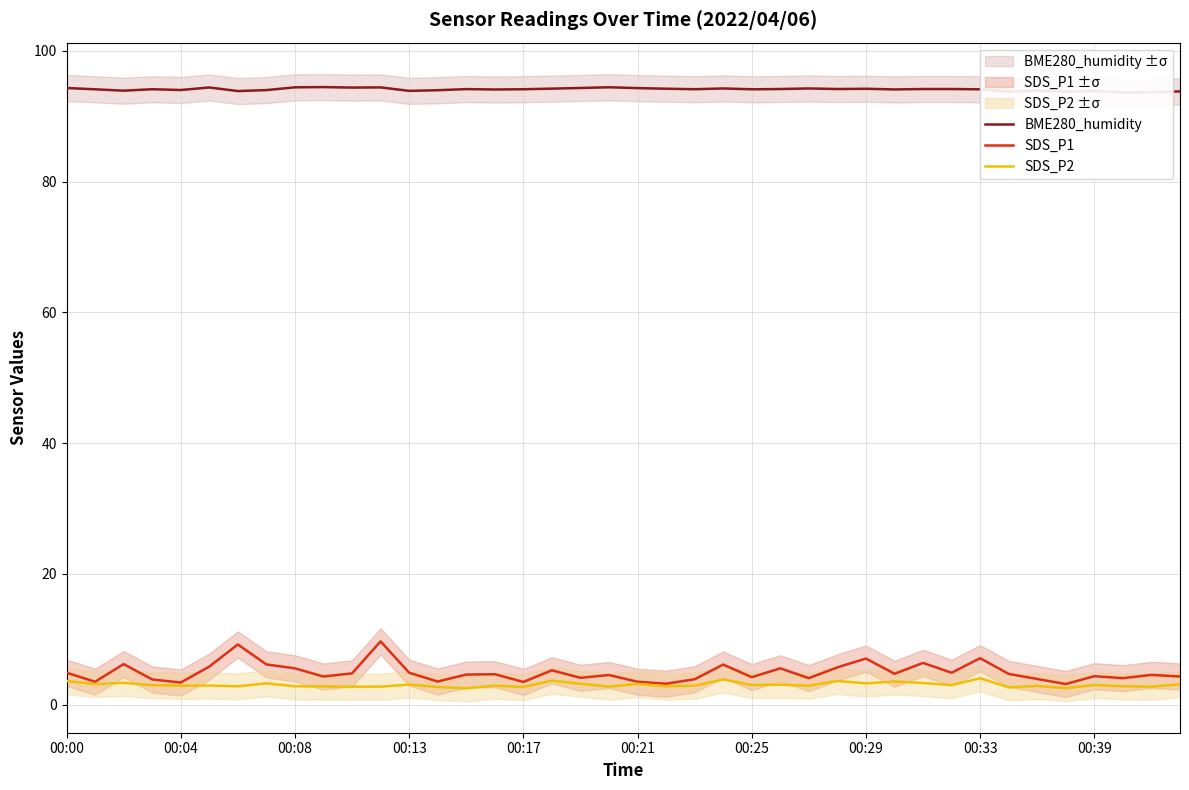

Is it true that BME280_humidity equals 143.5 at 00:33?

False